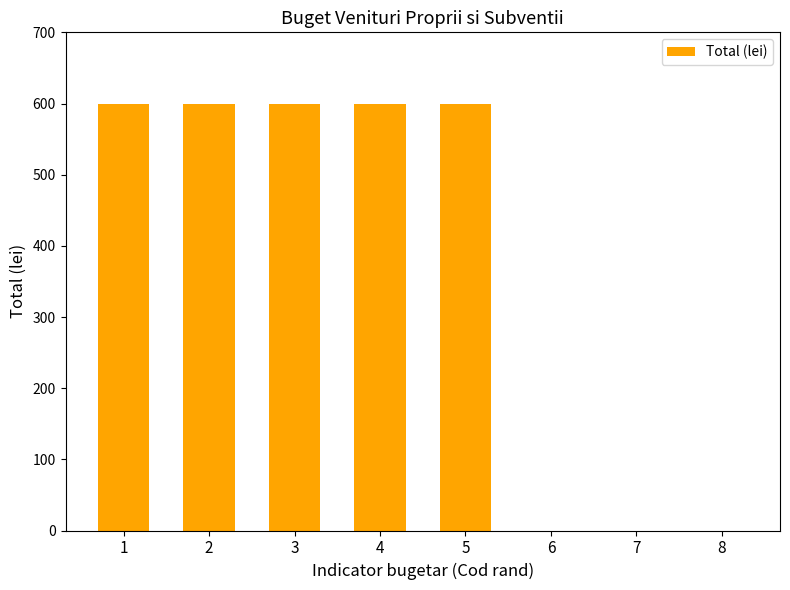

What is the sum of all values?

3000